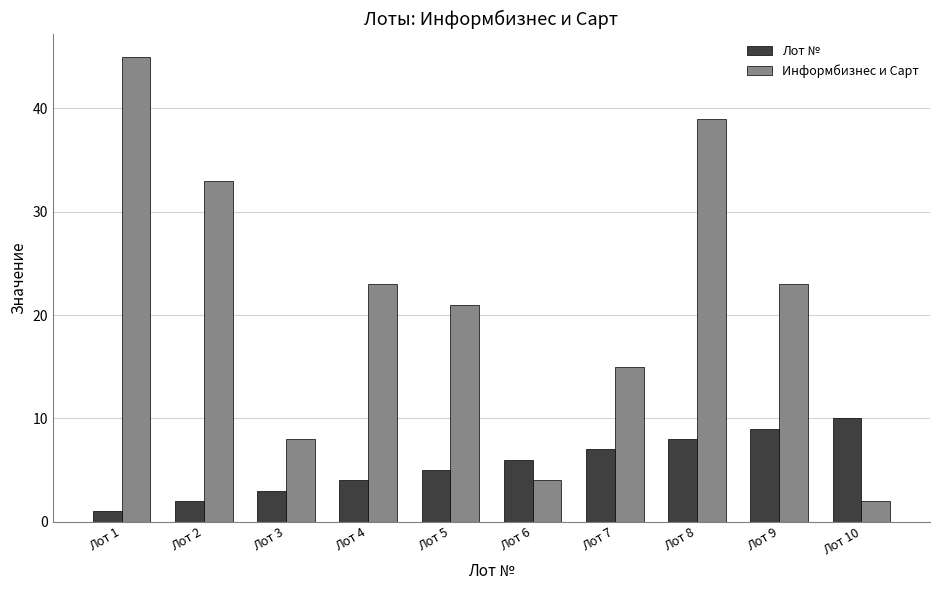

Reading right to left, what are all the values shown in this chart?

Лот №: Лот 10=10	Лот 9=9	Лот 8=8	Лот 7=7	Лот 6=6	Лот 5=5	Лот 4=4	Лот 3=3	Лот 2=2	Лот 1=1
Информбизнес и Сарт: Лот 10=2	Лот 9=23	Лот 8=39	Лот 7=15	Лот 6=4	Лот 5=21	Лот 4=23	Лот 3=8	Лот 2=33	Лот 1=45